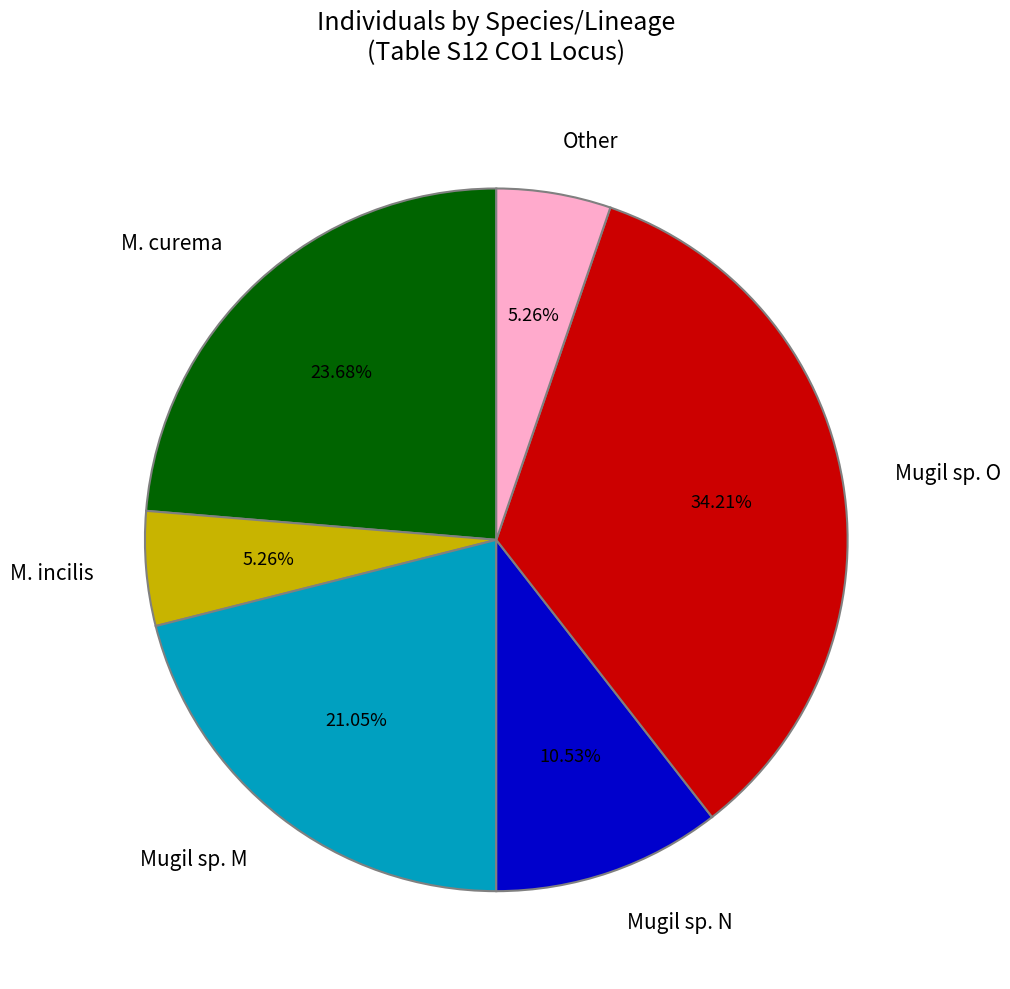

Is Other the majority of the pie?

No